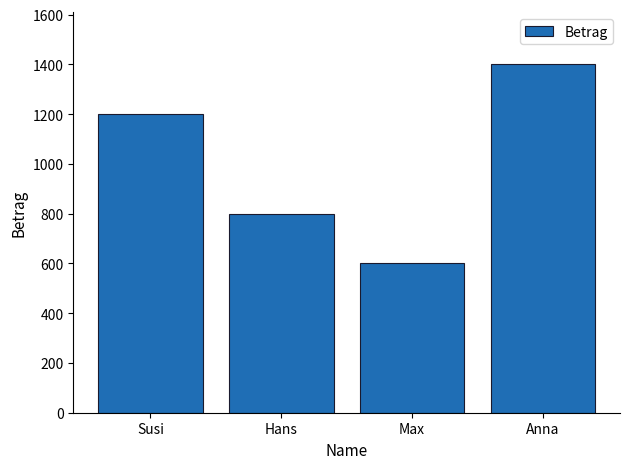

Between Susi and Anna, which is larger?

Anna